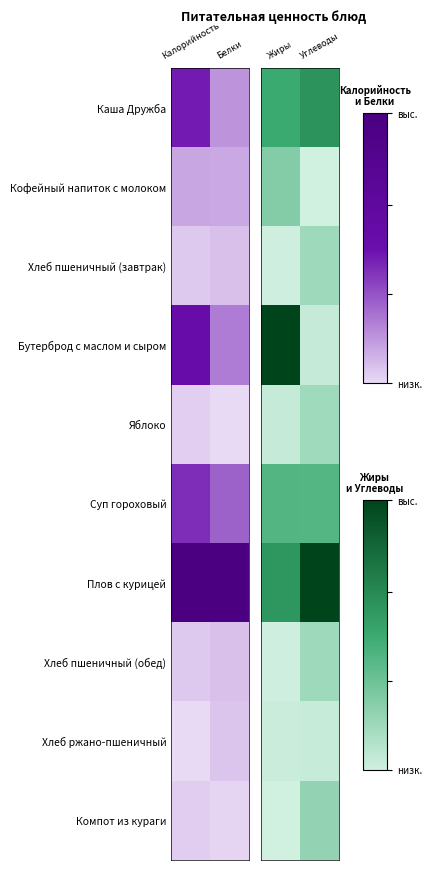

What is the average value of the Каша Дружба series?

0.6